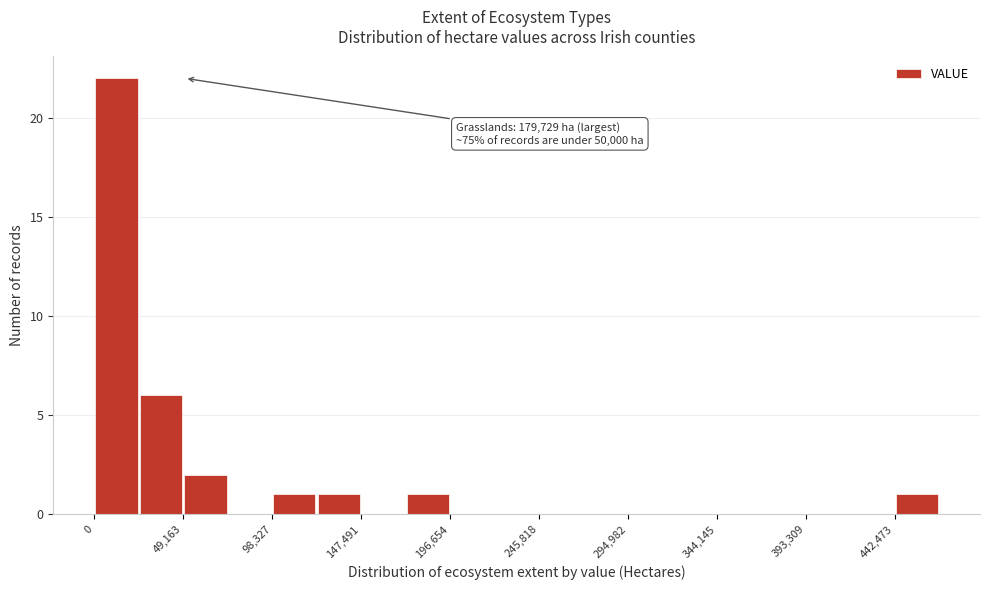

Which range on the x-axis has the tallest bar?

0 to 25000